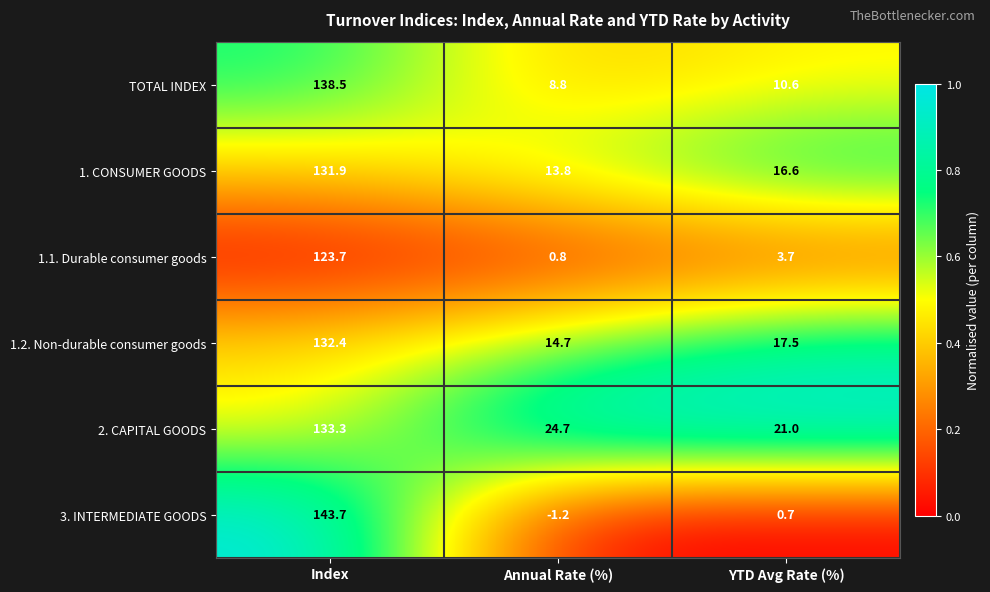

At which label is 1.2. Non-durable consumer goods closest to 73?

YTD Avg Rate (%)